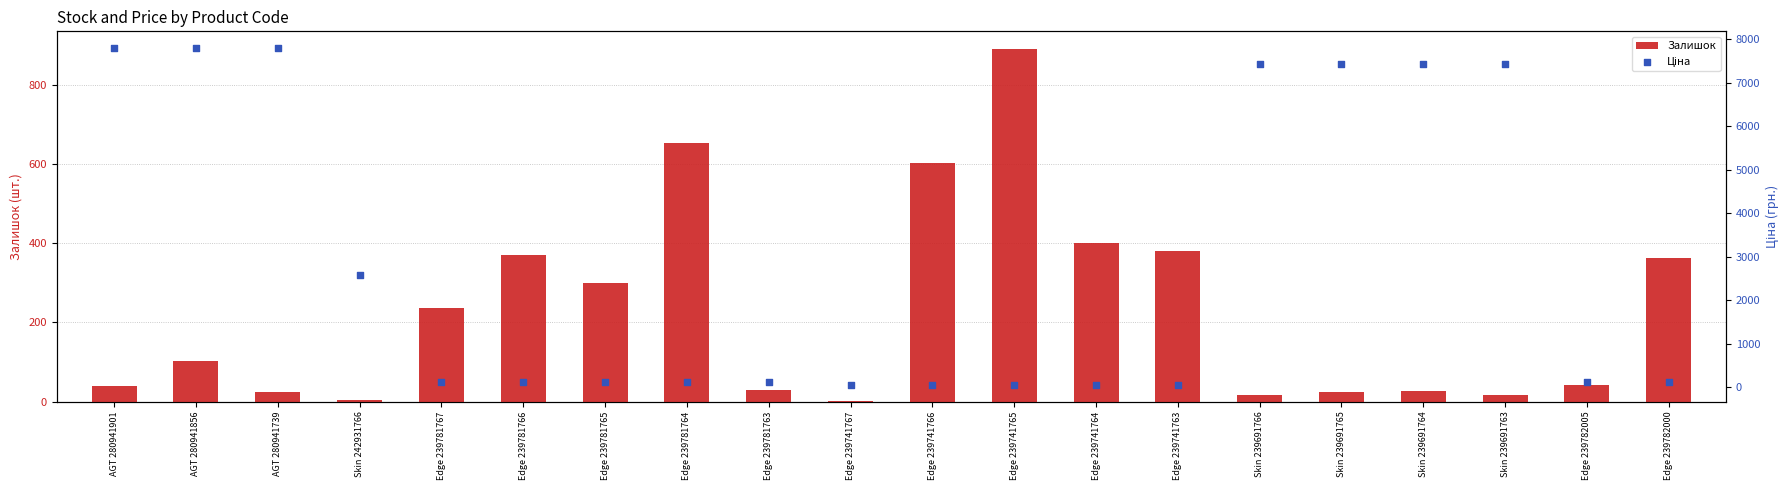

Which series has the largest total across all categories?

Ціна